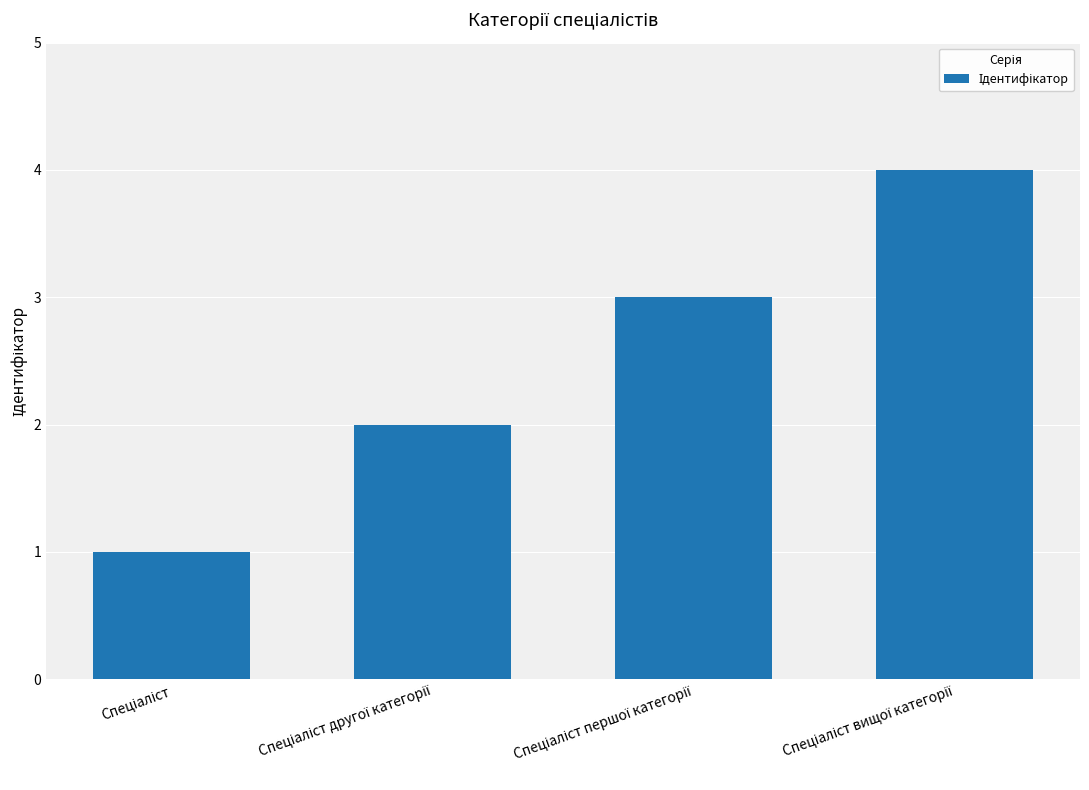

How many values are below 3?

2